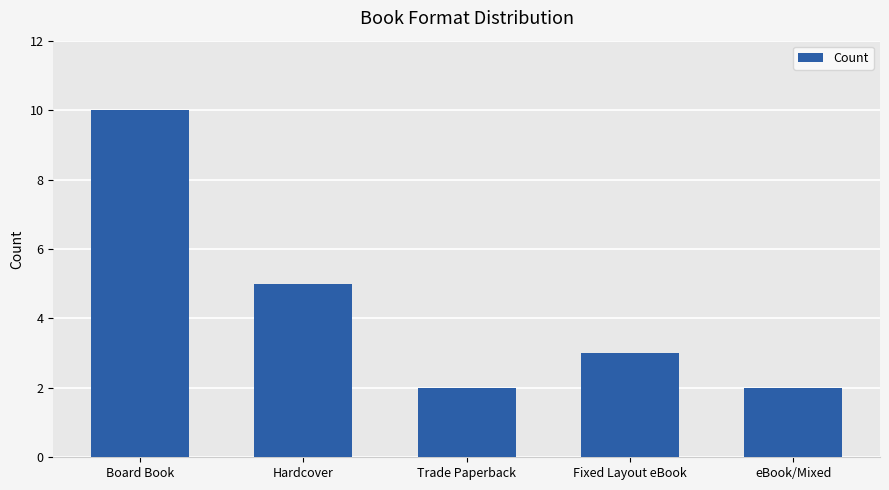

How many distinct data groups are displayed?

1